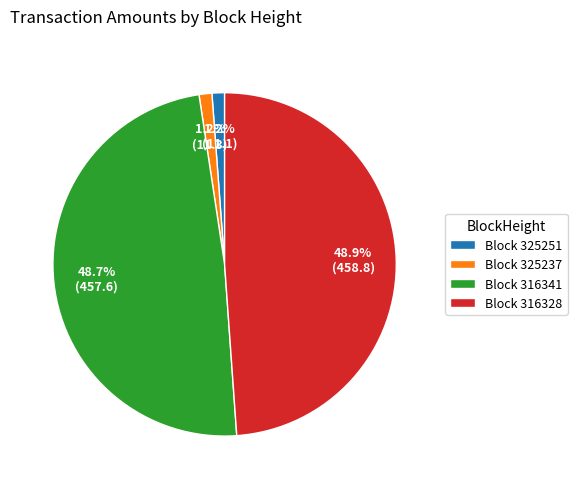

What portion of the pie excludes Block 316341?

51.3%